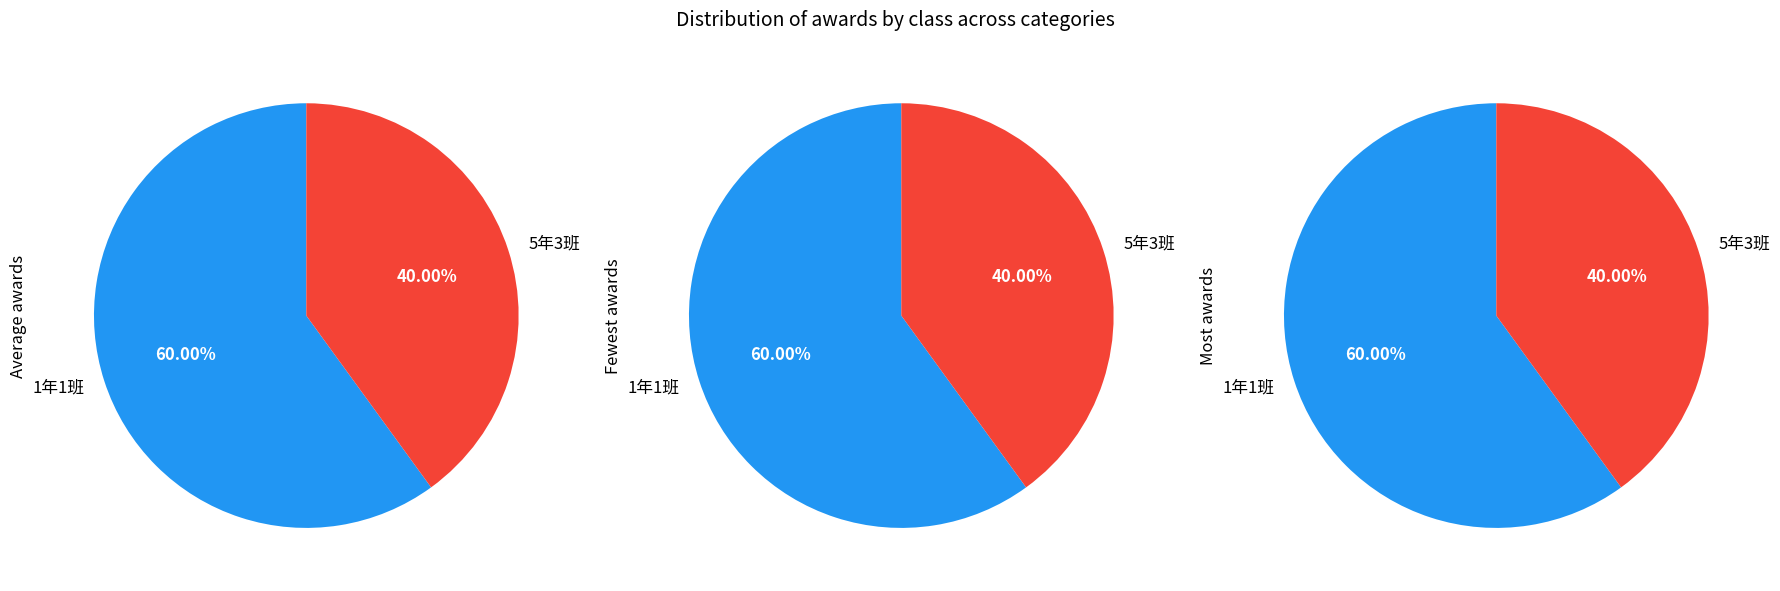

How many segments does this pie chart have?

2